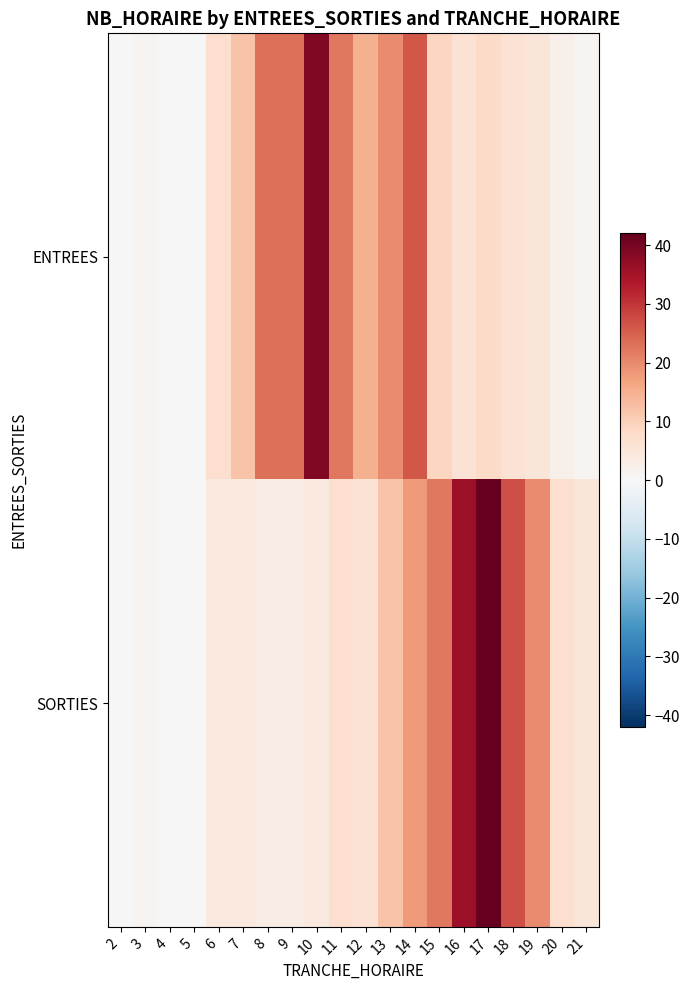

Rank the series by their average value, from lowest to highest.

SORTIES, ENTREES